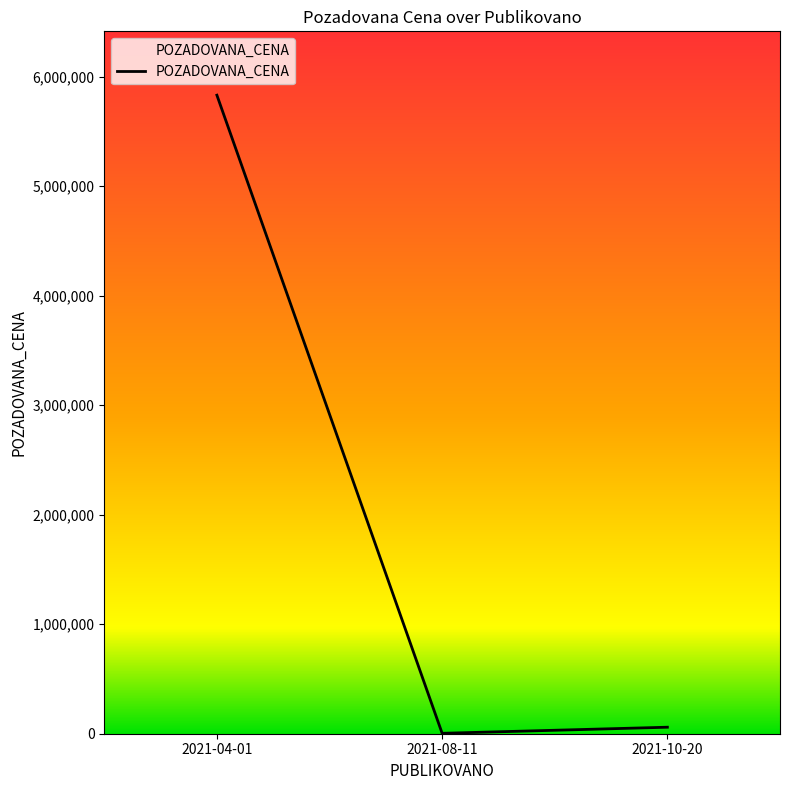

What position from the right is 2021-10-20?

1